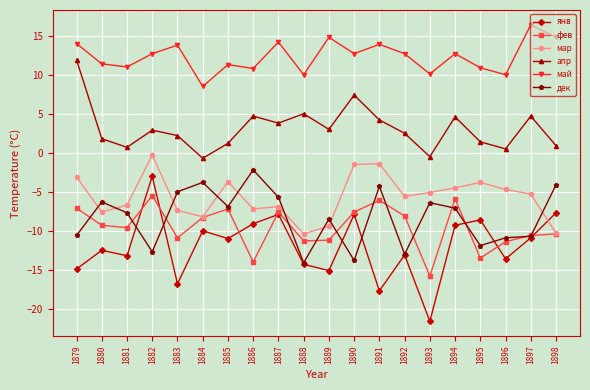

Which series has the largest total across all categories?

май